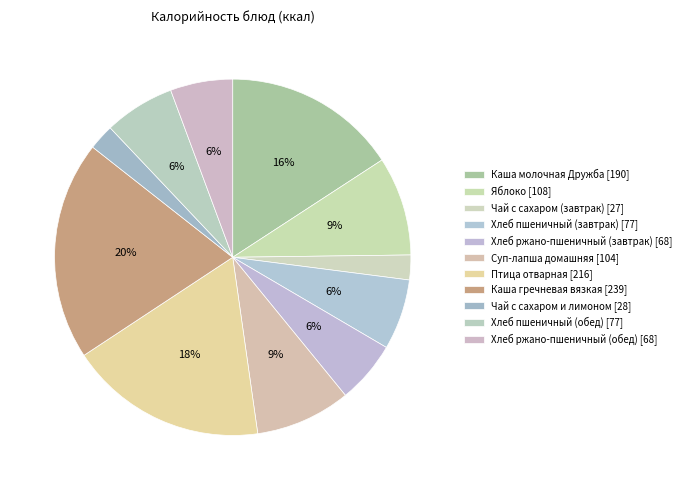

How many slices are in this pie chart?

11